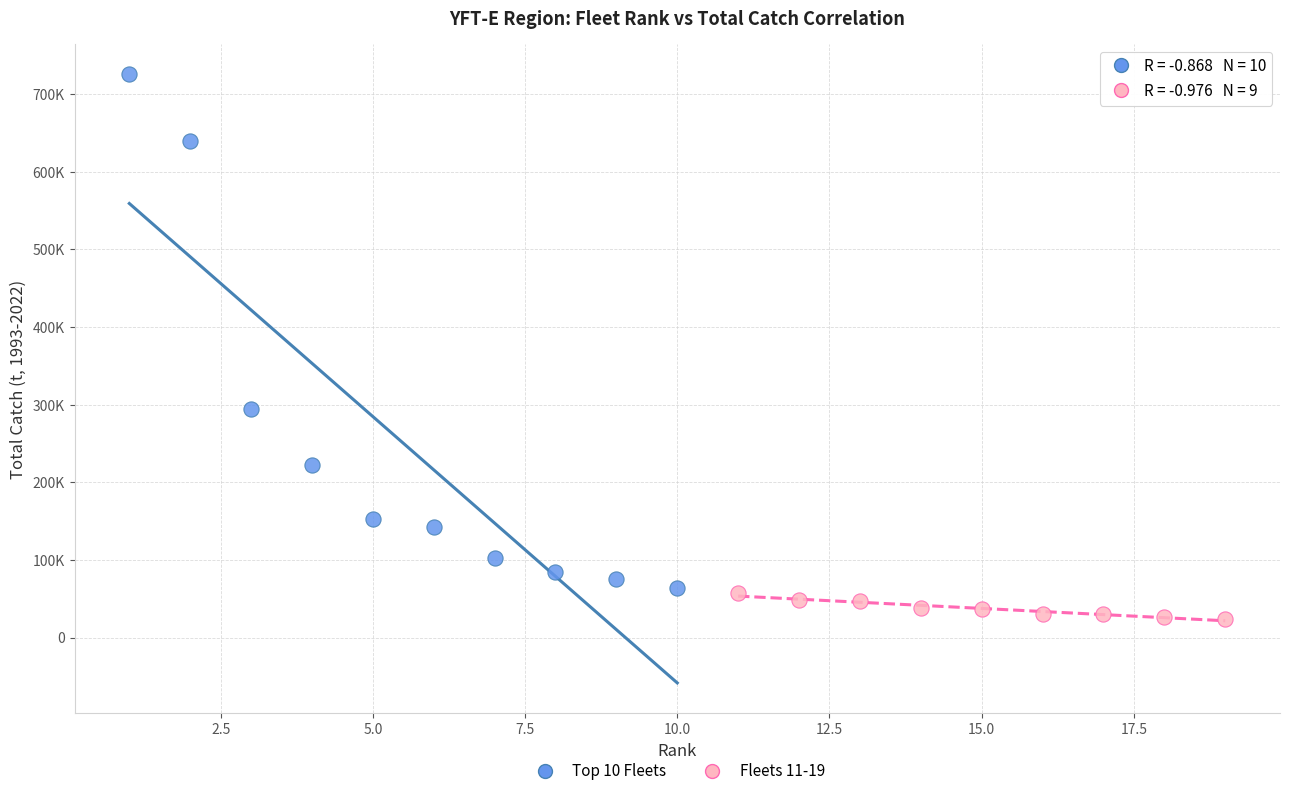

What are all the series names shown in the legend?

Top 10 Fleets, Fleets 11-19